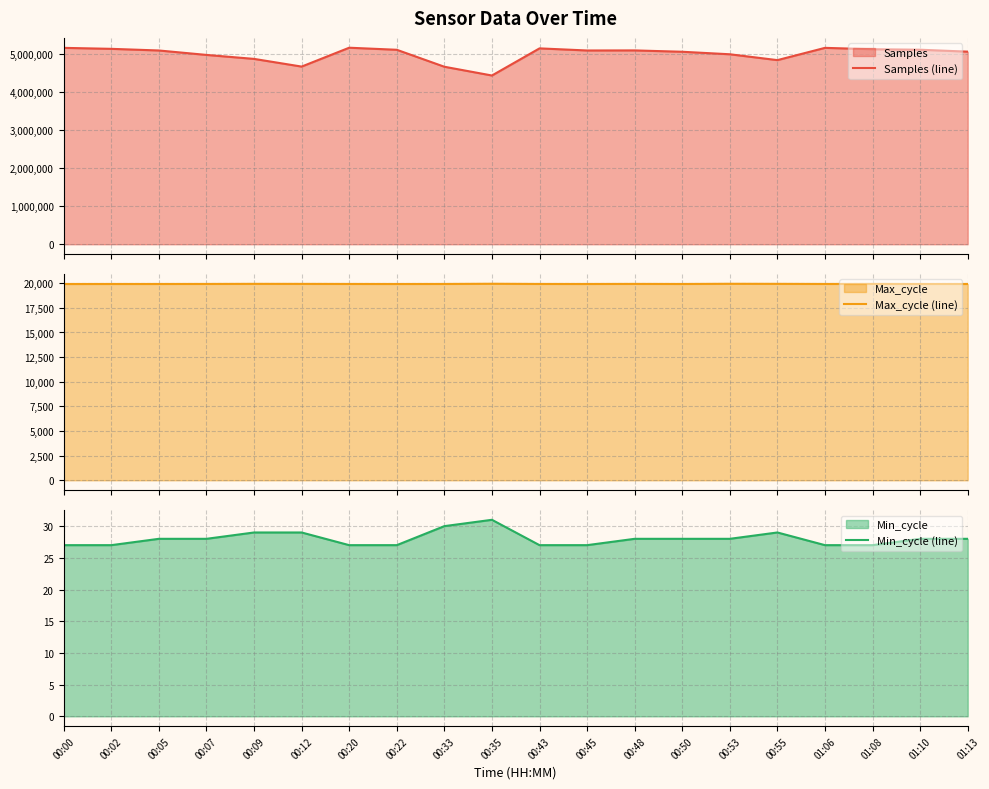

The Samples (line) series shows 4988239 at 00:07. True or false?

True